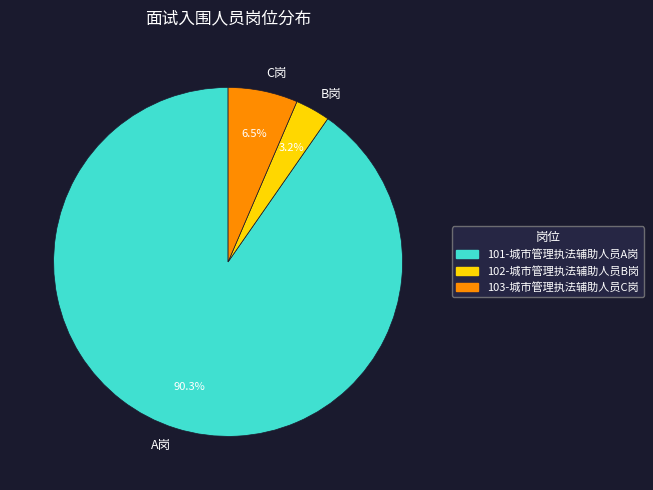

Rank the categories by value from highest to lowest.

A岗, C岗, B岗